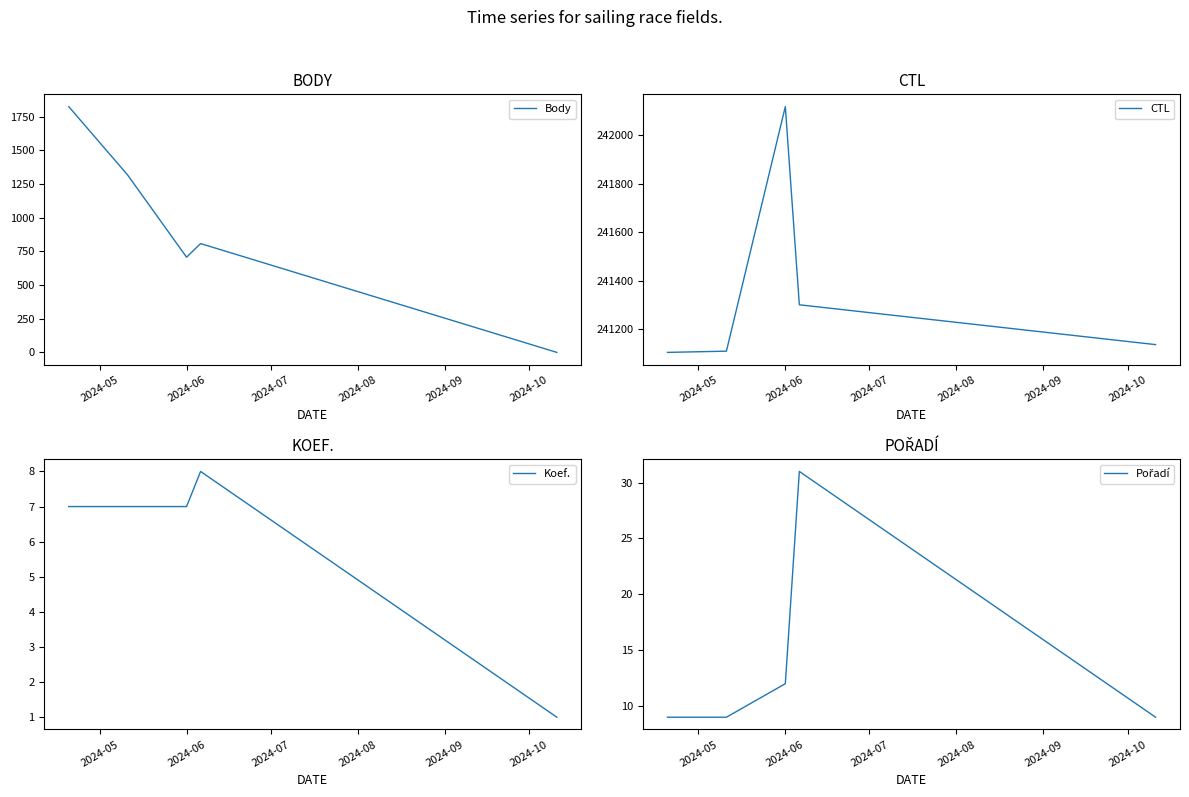

True or false: Pořadí has a value of 14 at 2024-06.

False